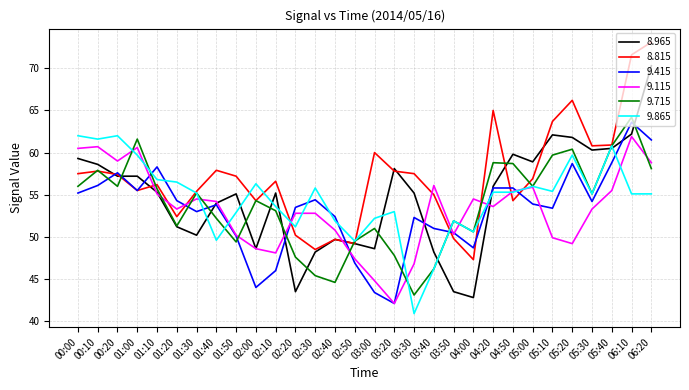

Between 02:40 and 05:40, which series saw the biggest shift?

9.715